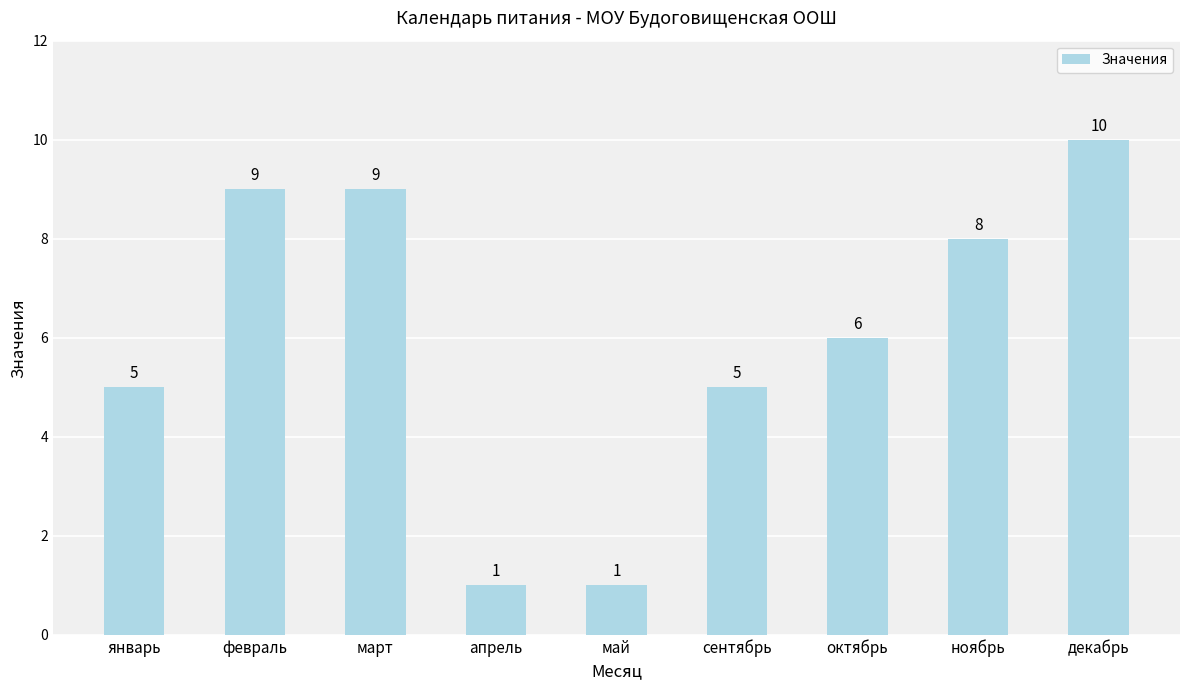

Count the values in the range 5 to 9.

6